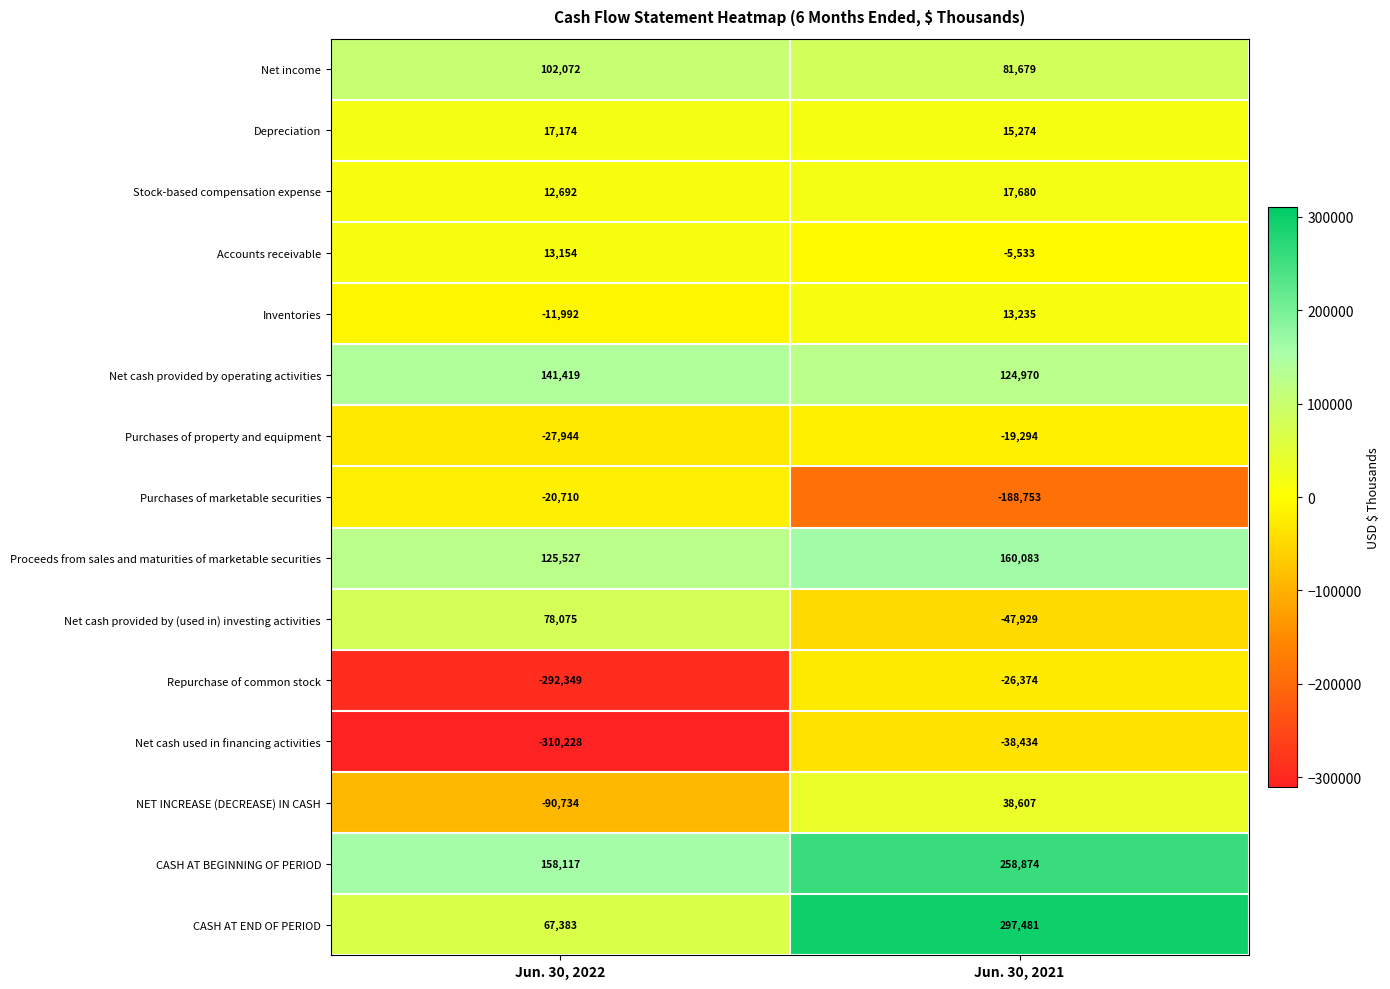

At which label is Inventories closest to 621?

Jun. 30, 2022